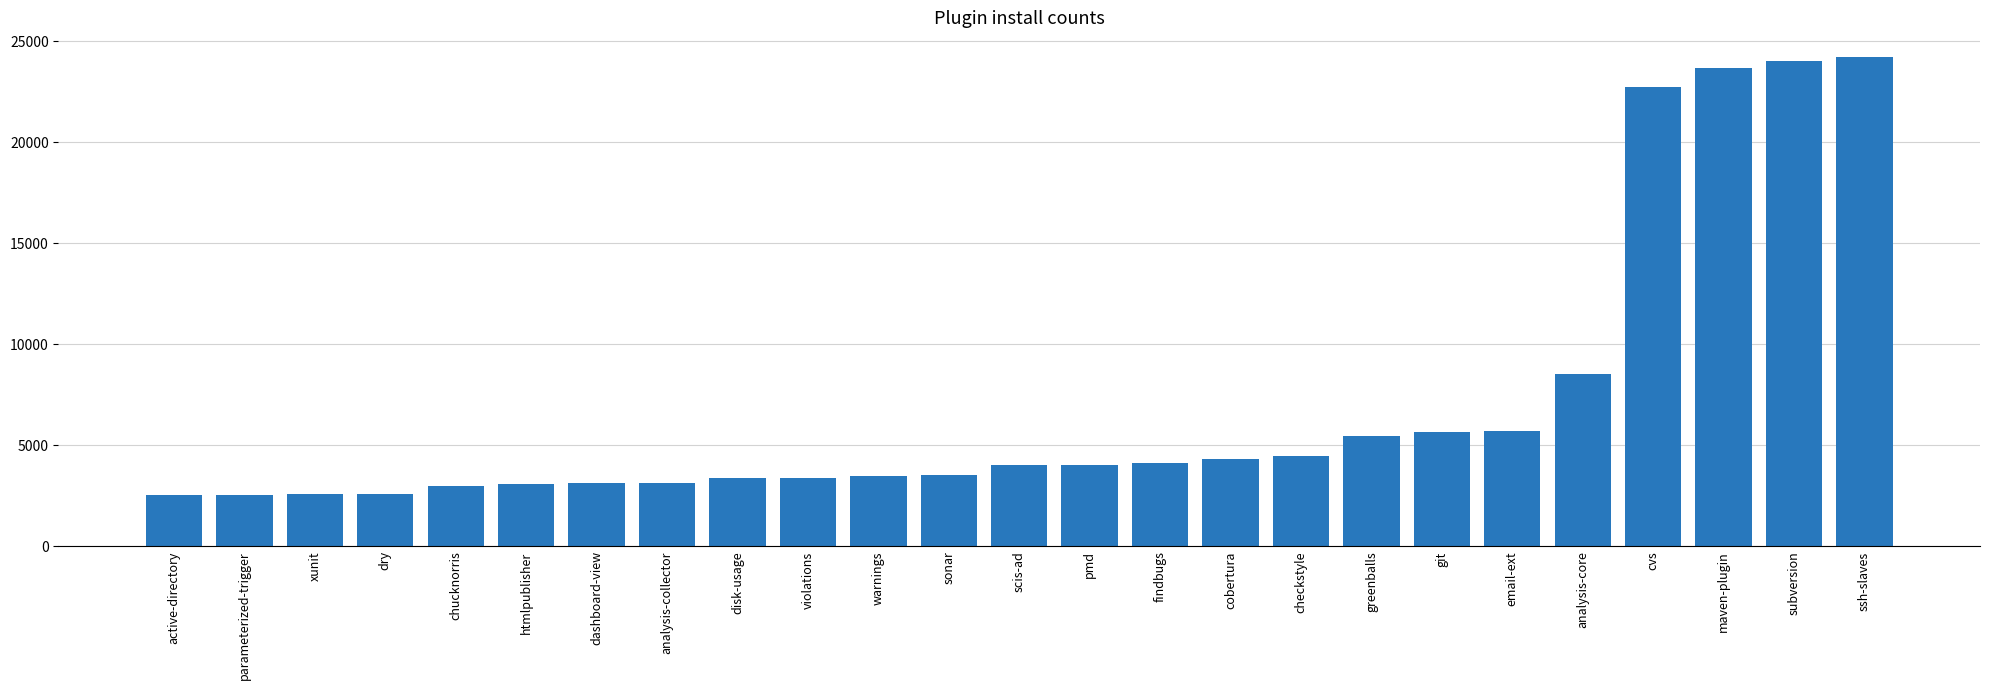

What is the difference between the second highest and second lowest values?

21439